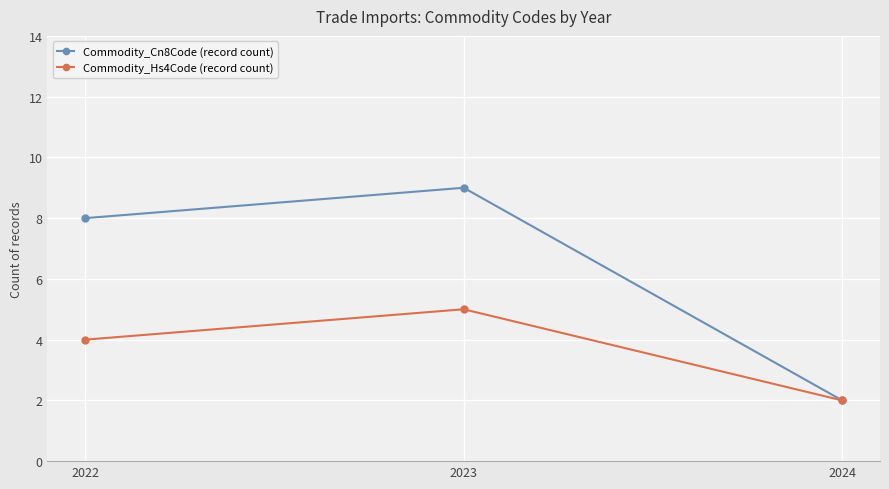

What is the approximate value of Commodity_Hs4Code (record count) at 2022?

4